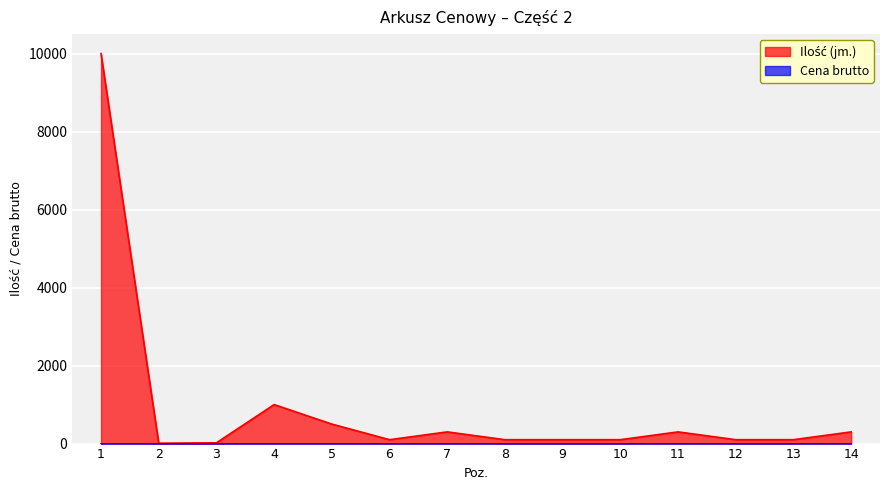

What is the sum of all values?

13030